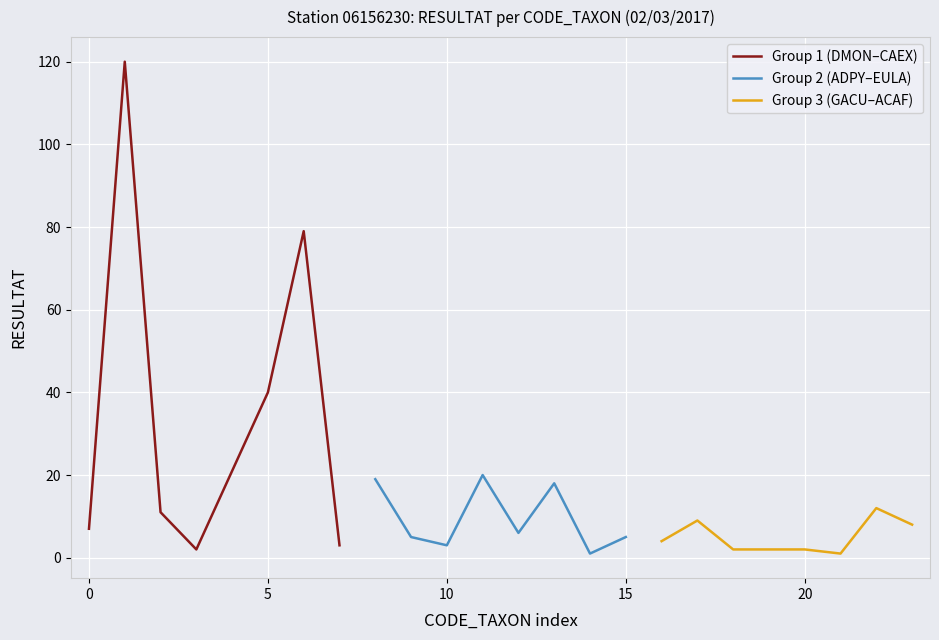

What is the sum of all Group 3 (GACU–ACAF) values?

40